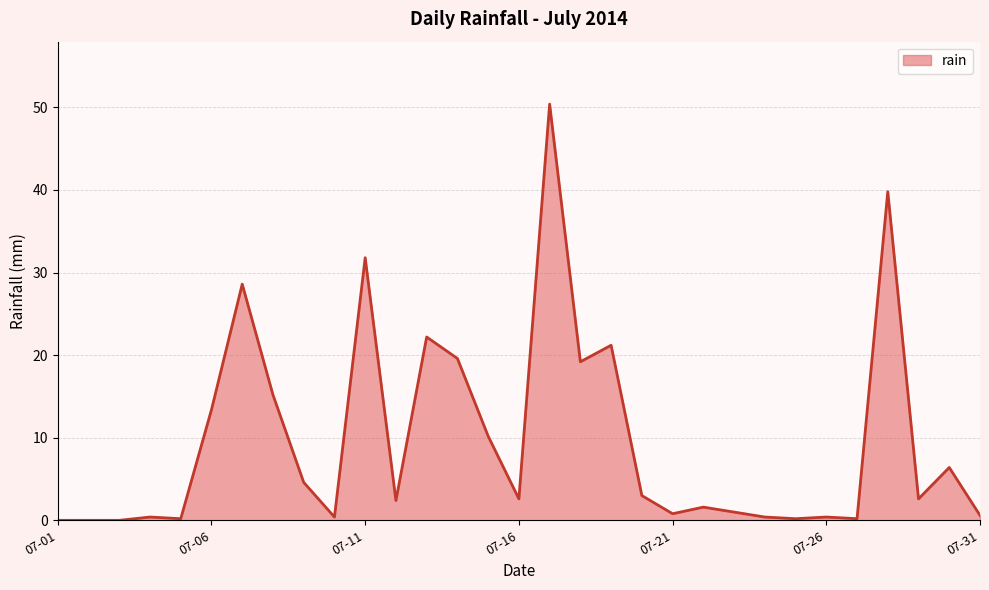

What is the difference between the maximum and minimum values?

50.4